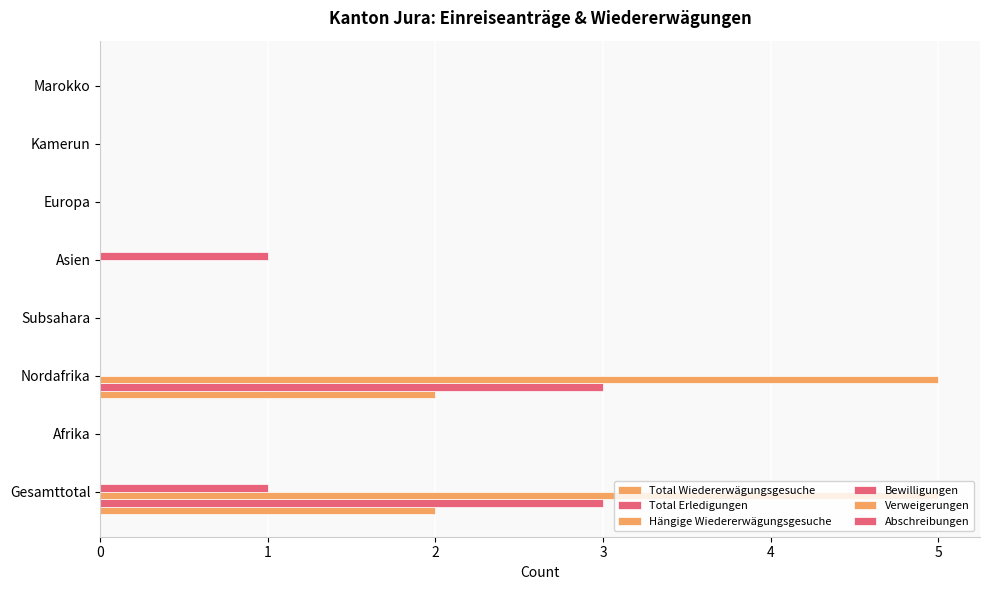

Count the Bewilligungen values in the range 0 to 1.

8